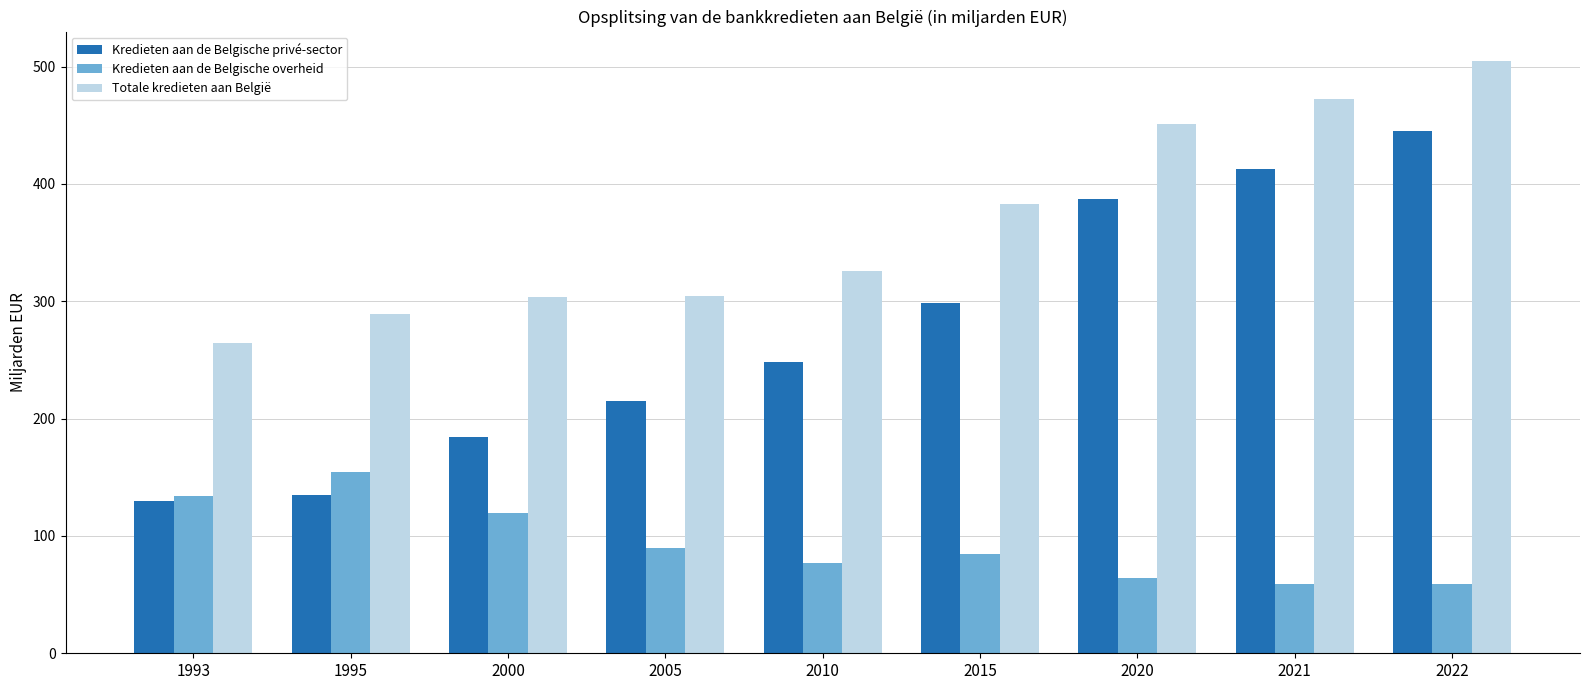

The Kredieten aan de Belgische overheid series shows 119.3 at 2000. True or false?

True